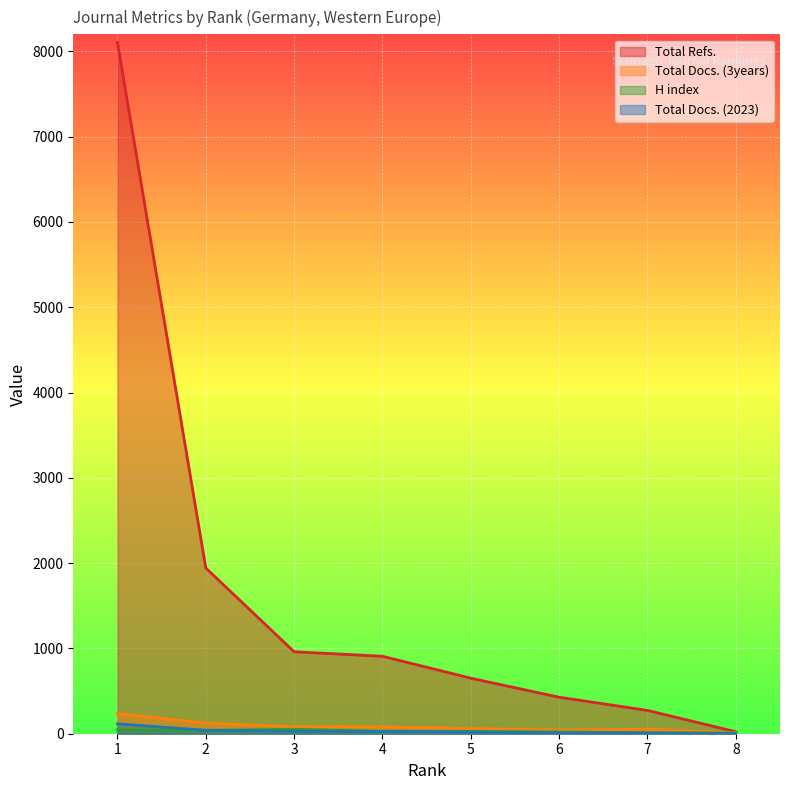

Is it true that Total Refs. equals 231 at 6?

False